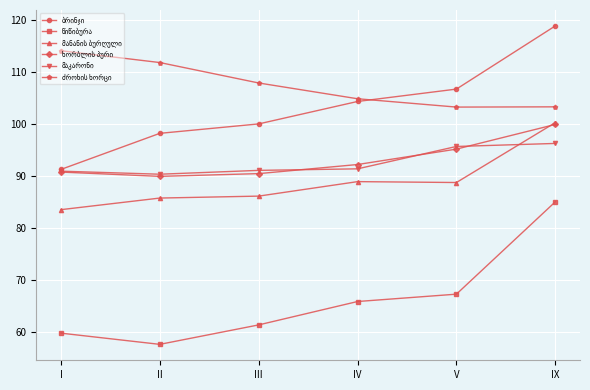

At which category is the sum across all series the highest?

IX